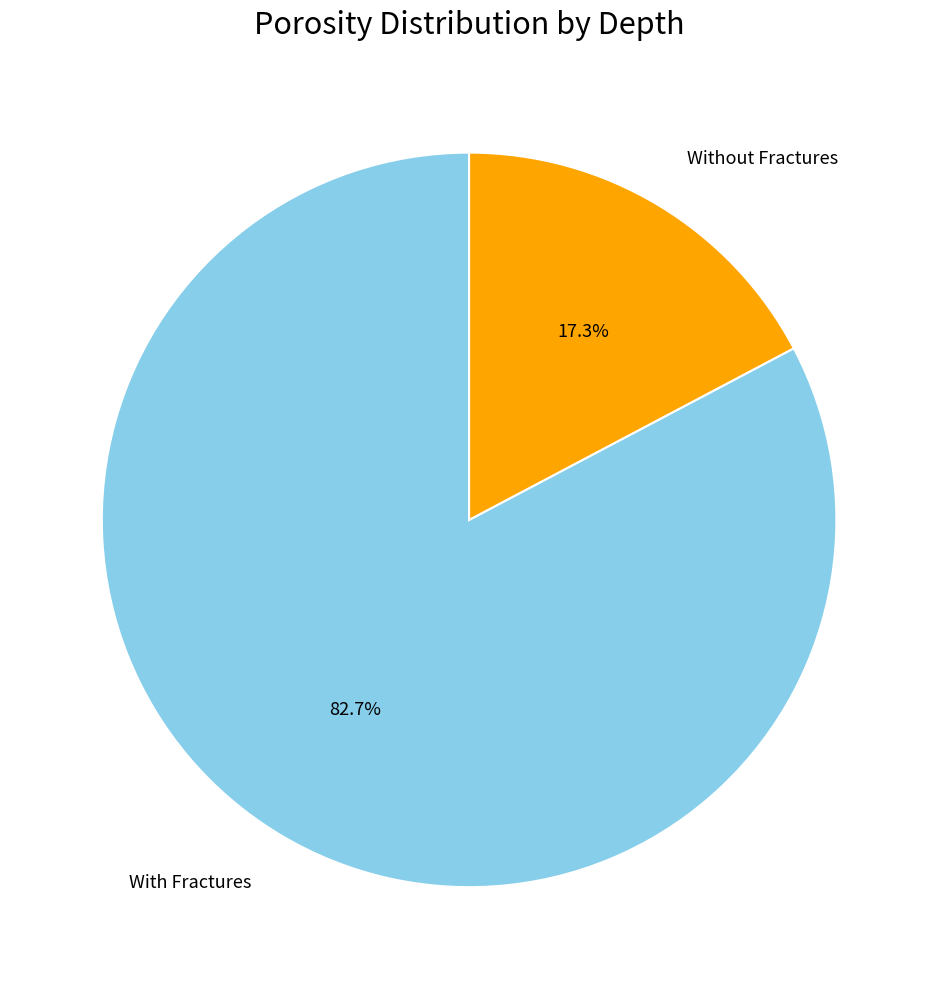

Is there any slice that represents more than half of the pie?

Yes